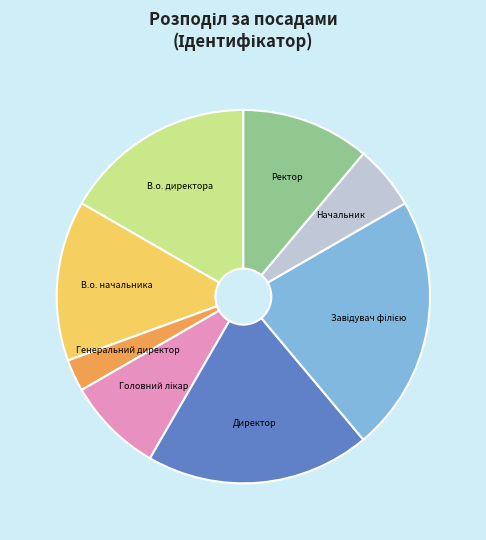

Between В.о. начальника and Директор, which is larger?

Директор